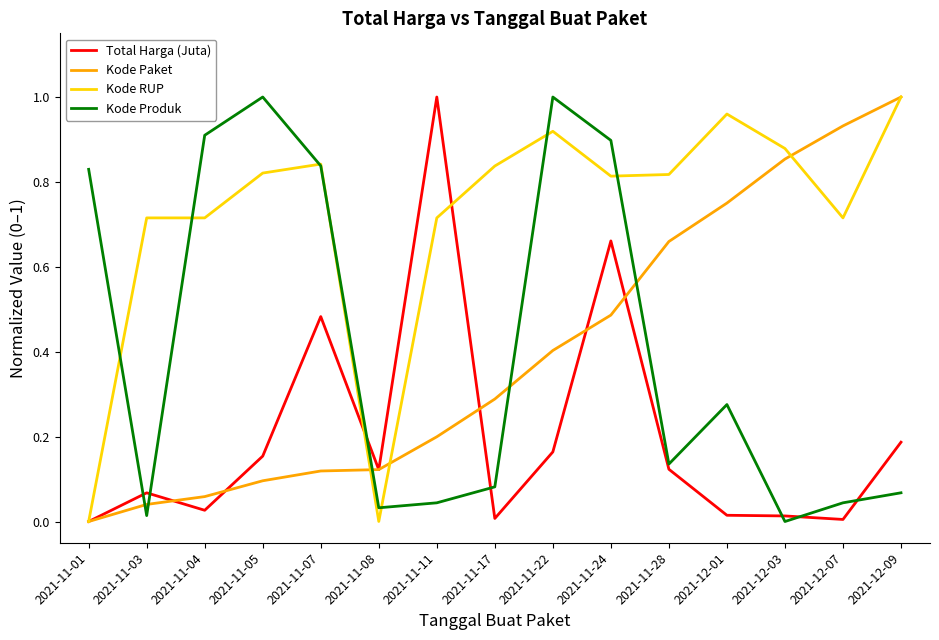

What position from the right is 2021-11-01?

15